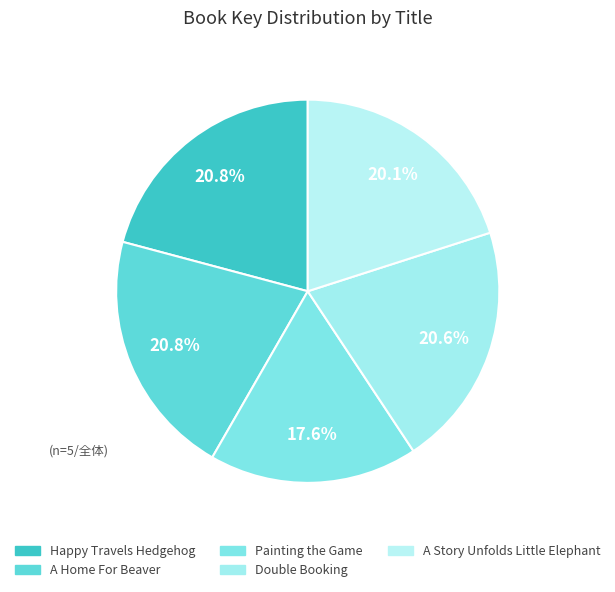

To the nearest percent, what is the average slice percentage?

20%